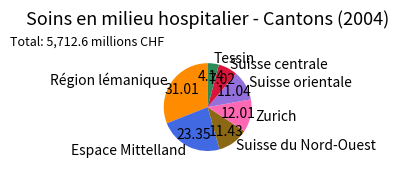

The Espace Mittelland slice represents 17% of the pie. True or false?

False